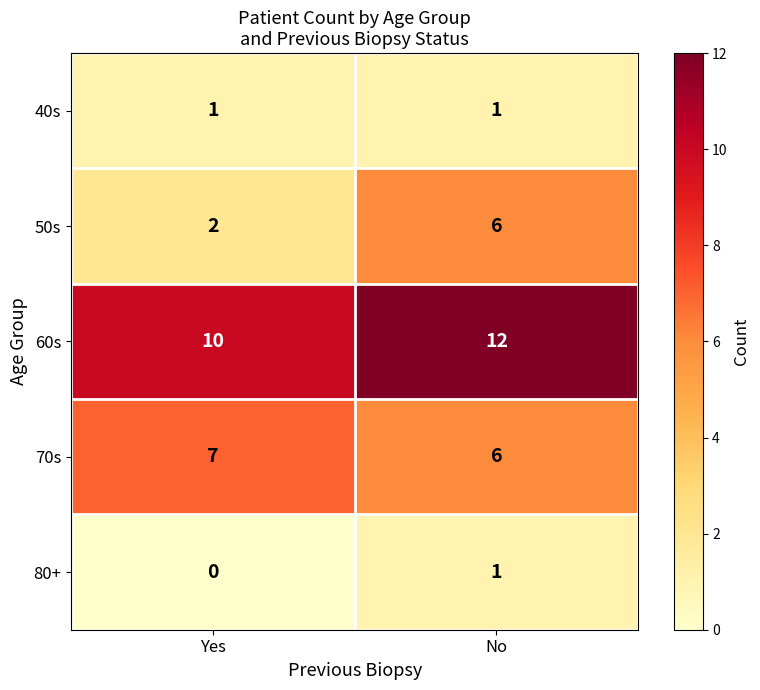

Reading right to left, what are all the values shown in this chart?

40s: 1	1
50s: 6	2
60s: 12	10
70s: 6	7
80+: 1	0